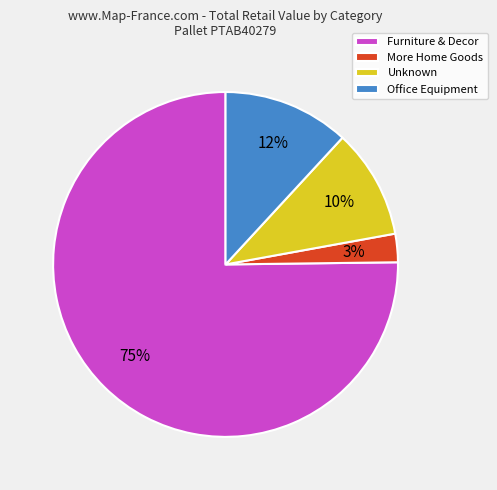

Do Unknown and Office Equipment together represent more than half of the pie?

No